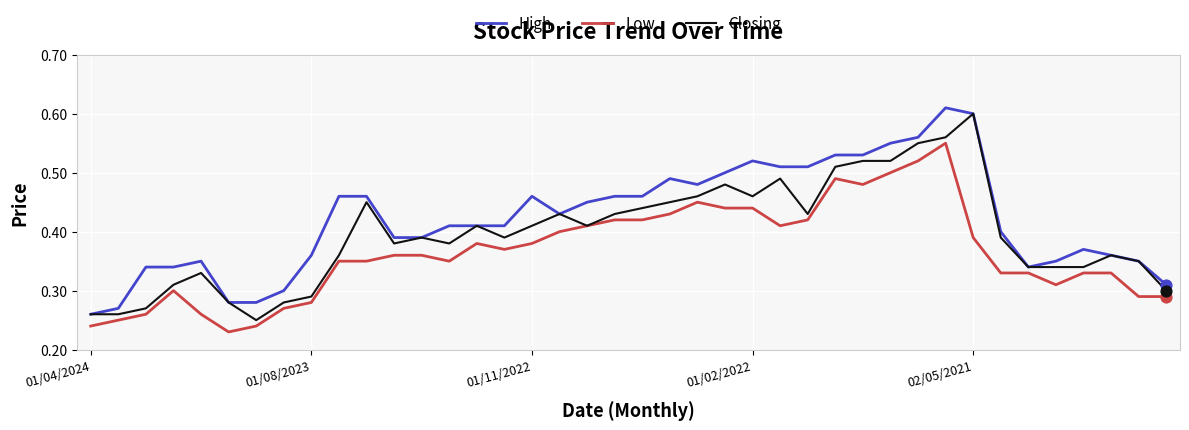

List the series in order of their overall mean, highest first.

High, Closing, Low